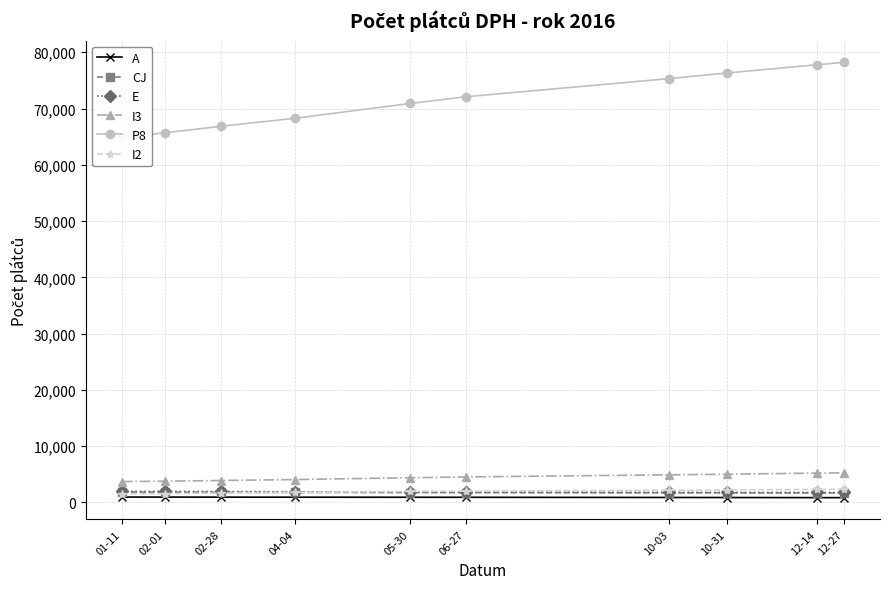

What is the average value of the E series?

1854